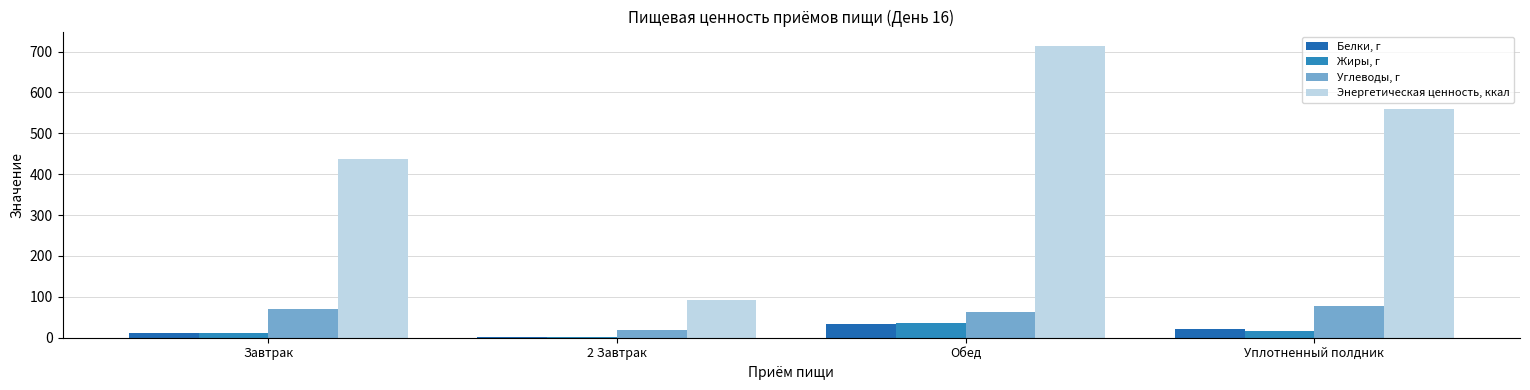

Rank the series by their maximum value, from highest to lowest.

Энергетическая ценность, ккал, Углеводы, г, Жиры, г, Белки, г